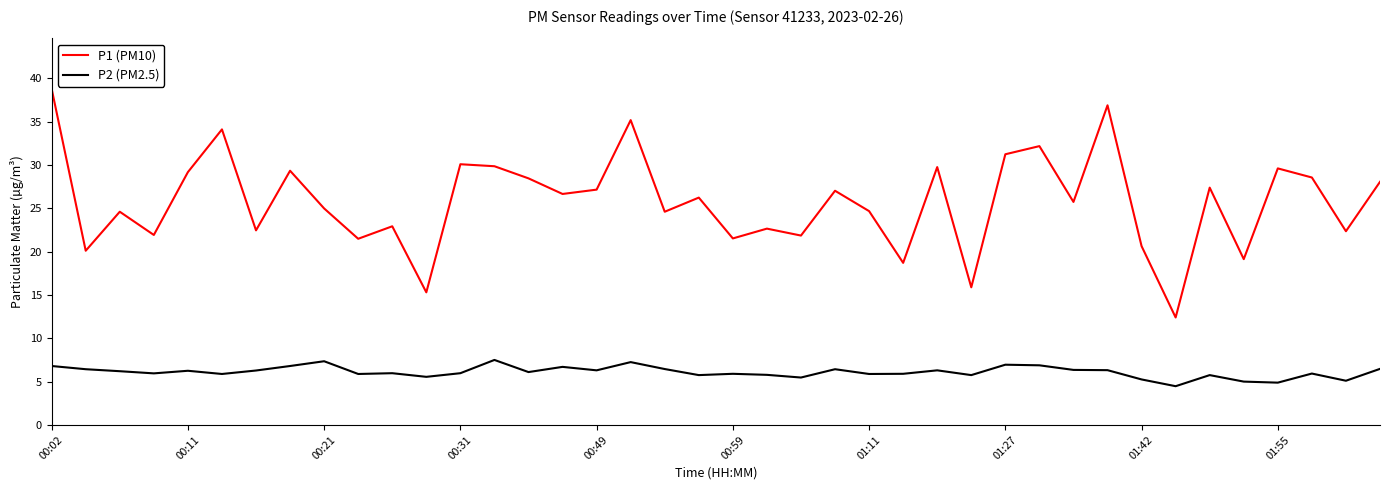

What is the minimum value for P2 (PM2.5)?

4.5